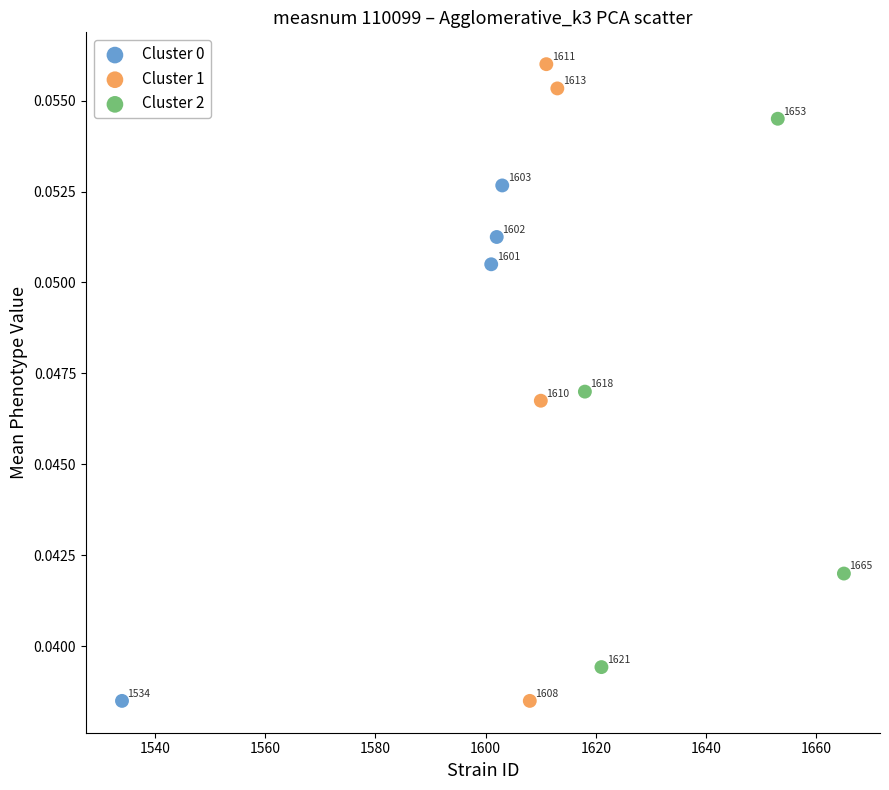

Which series has the largest Y range (max minus min)?

Cluster 1